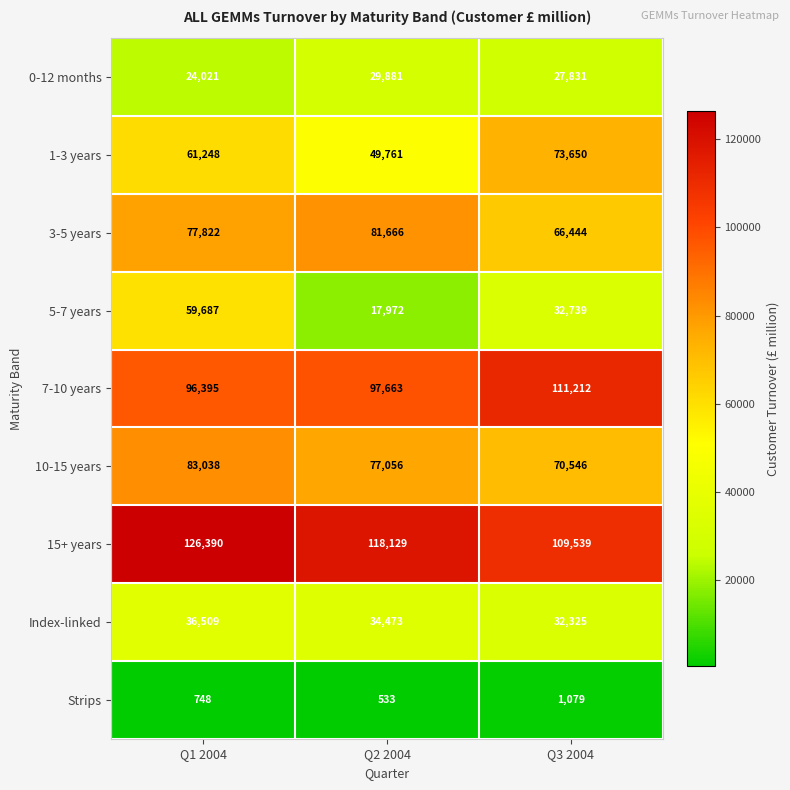

What is the sum of all Strips values?

2360